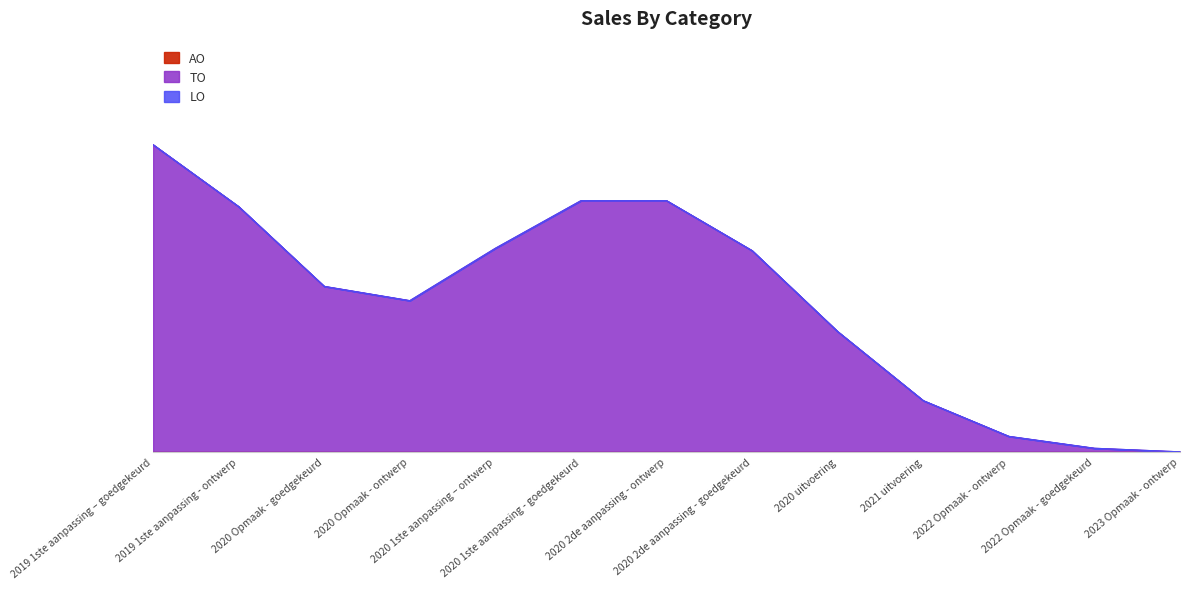

How many lines are shown in the chart?

3